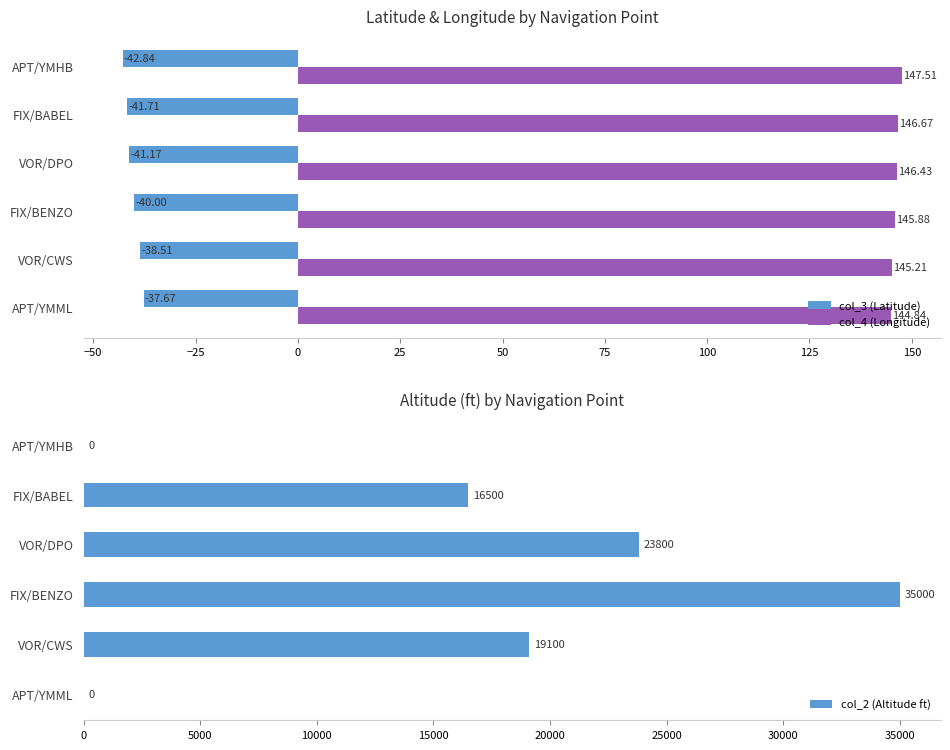

What is the difference between the col_3 (Latitude) values at APT/YMHB and FIX/BENZO?

2.8